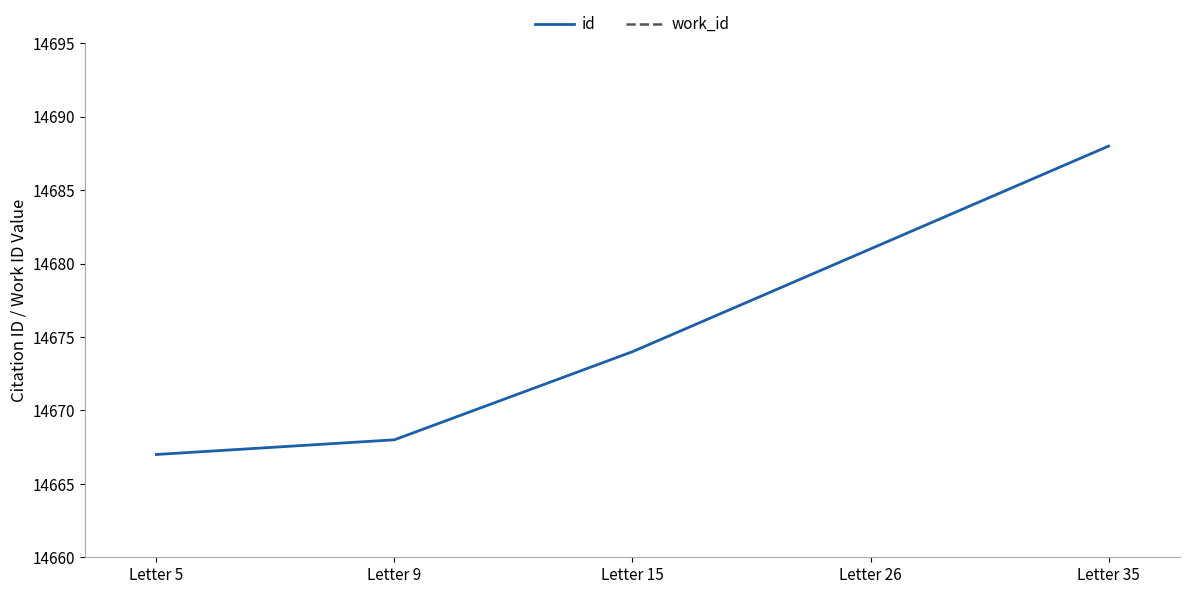

Reading left to right, what are all the values shown in this chart?

id: Letter 5=14667	Letter 9=14668	Letter 15=14674	Letter 26=14681	Letter 35=14688
work_id: Letter 5=5483	Letter 9=5483	Letter 15=5483	Letter 26=5483	Letter 35=5483